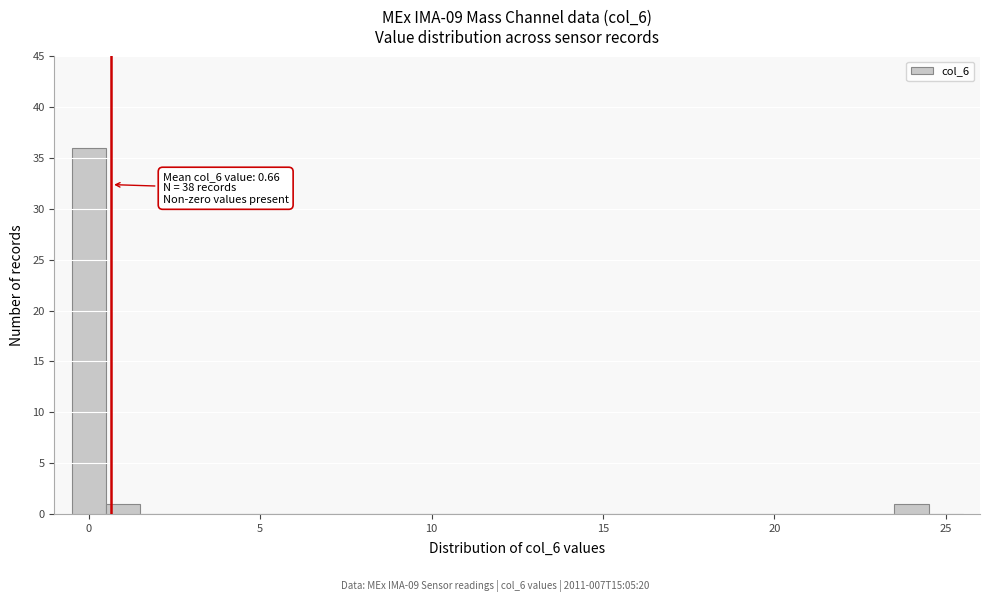

Read against the x-axis, roughly where is the centre of the tallest bar?

0.0